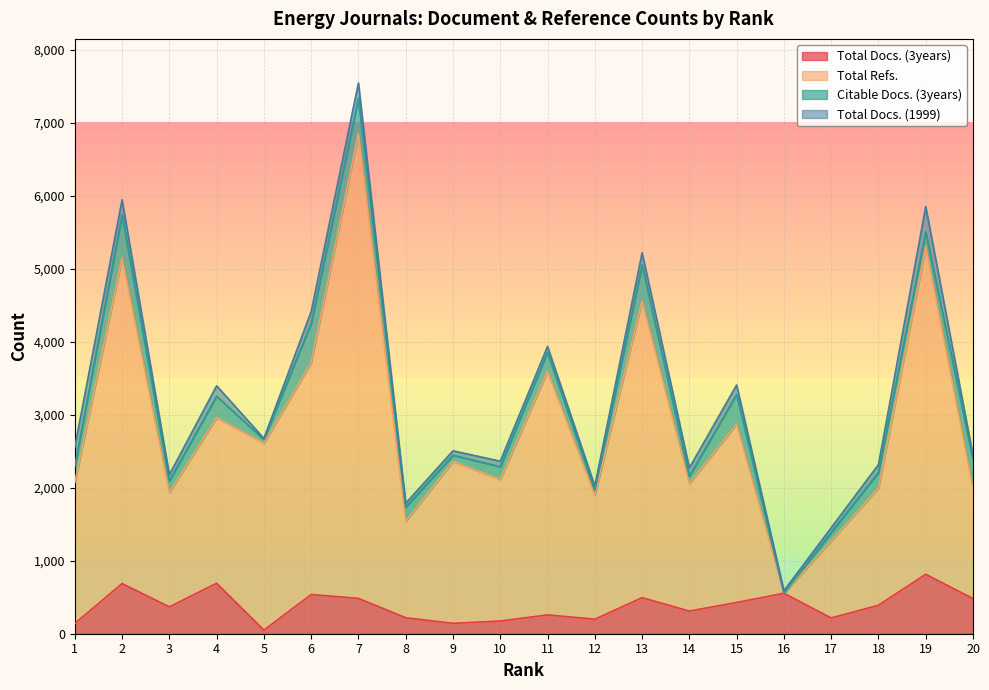

How many data points does each series have?

20